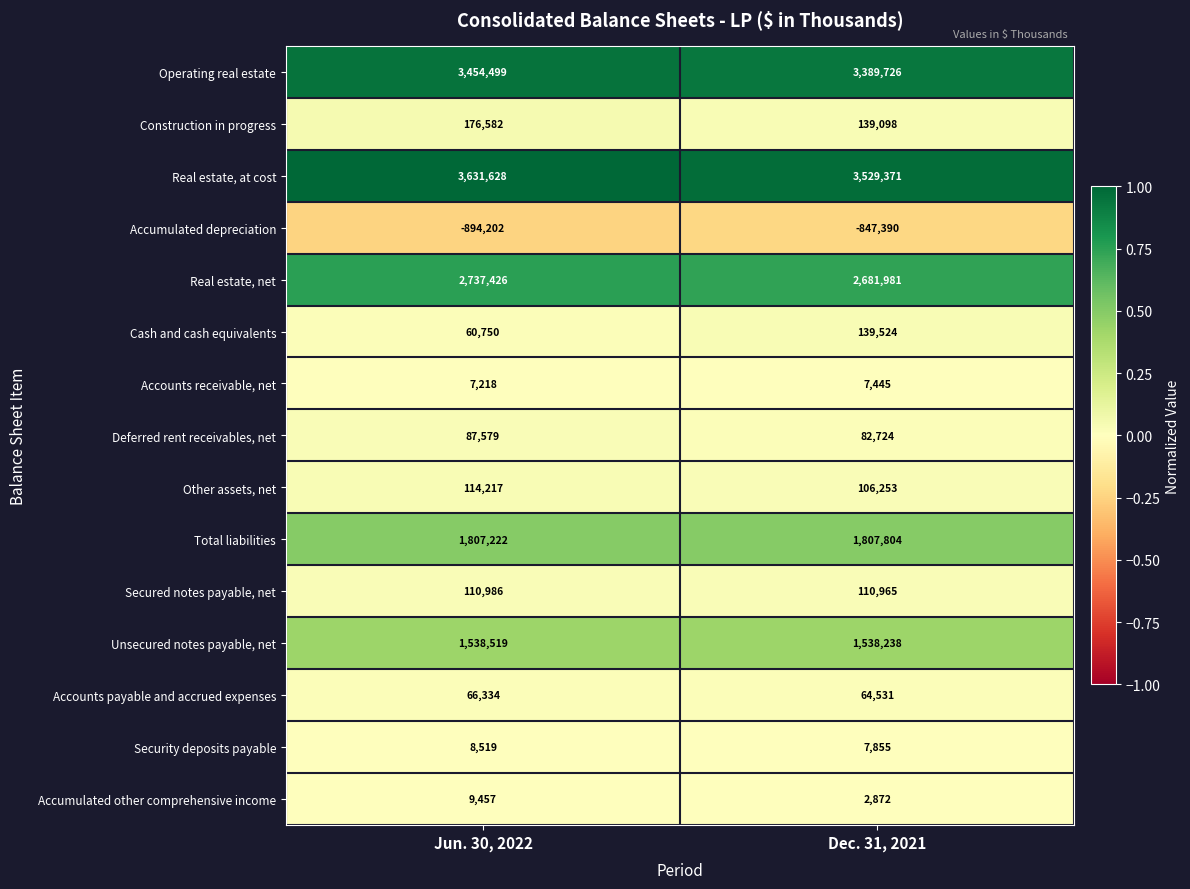

Which category has the lowest value across all series?

Jun. 30, 2022